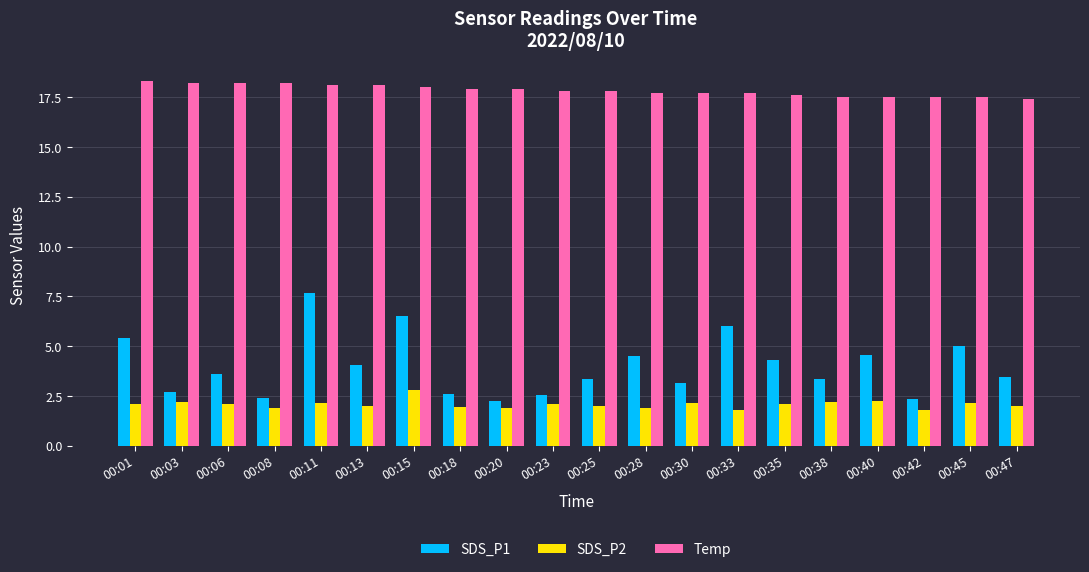

Does the chart contain stacked bars?

No